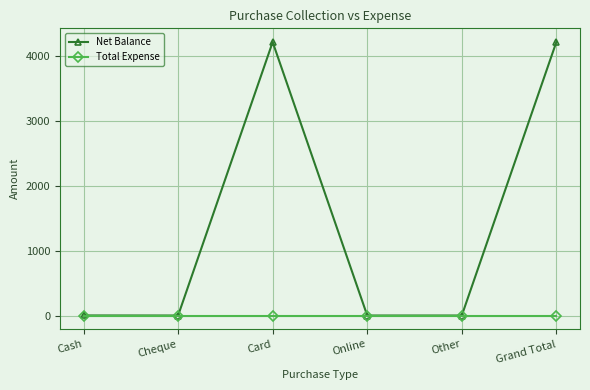

What is the difference between the highest and lowest values at Card?

4218